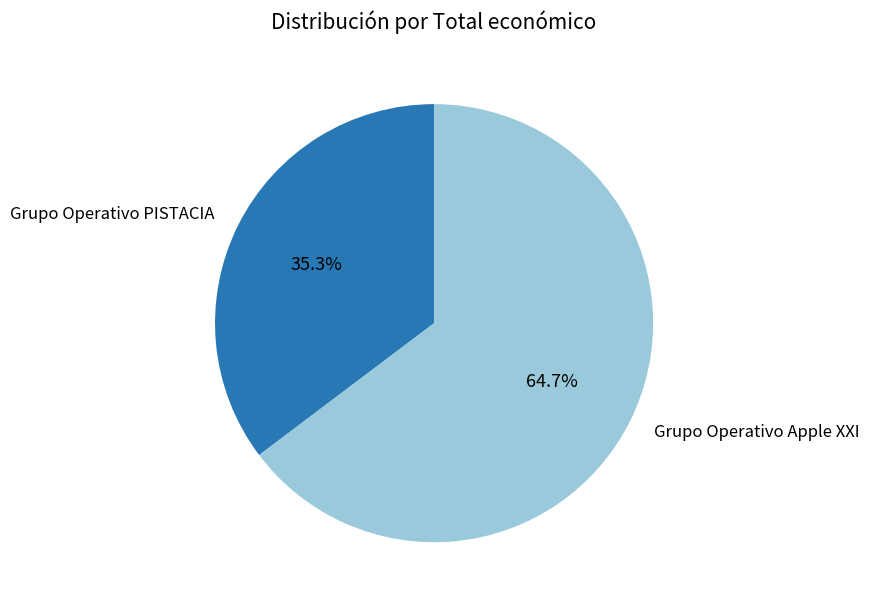

How many segments does this pie chart have?

2